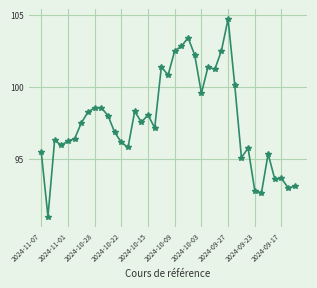

How many values are below 97?

18